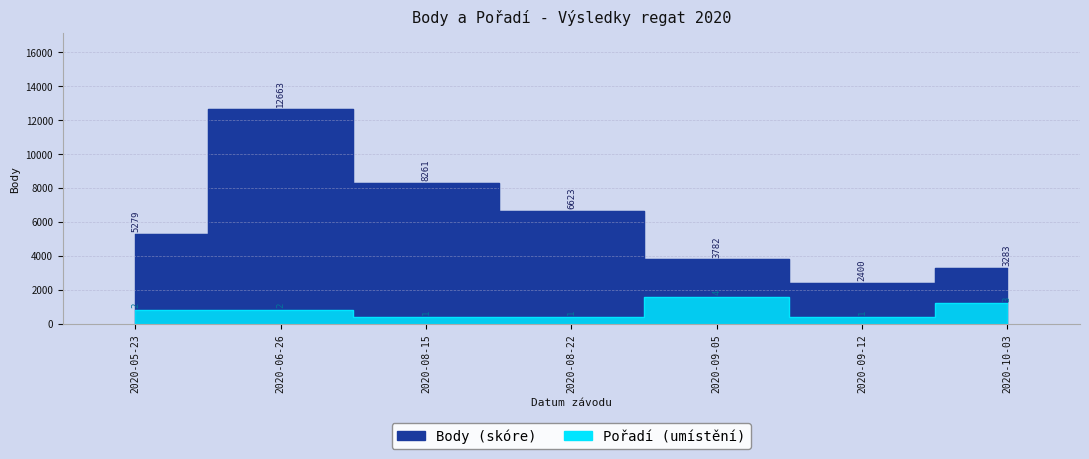

List the labels in order of Pořadí value, largest first.

2020-09-05, 2020-10-03, 2020-05-23, 2020-06-26, 2020-08-15, 2020-08-22, 2020-09-12